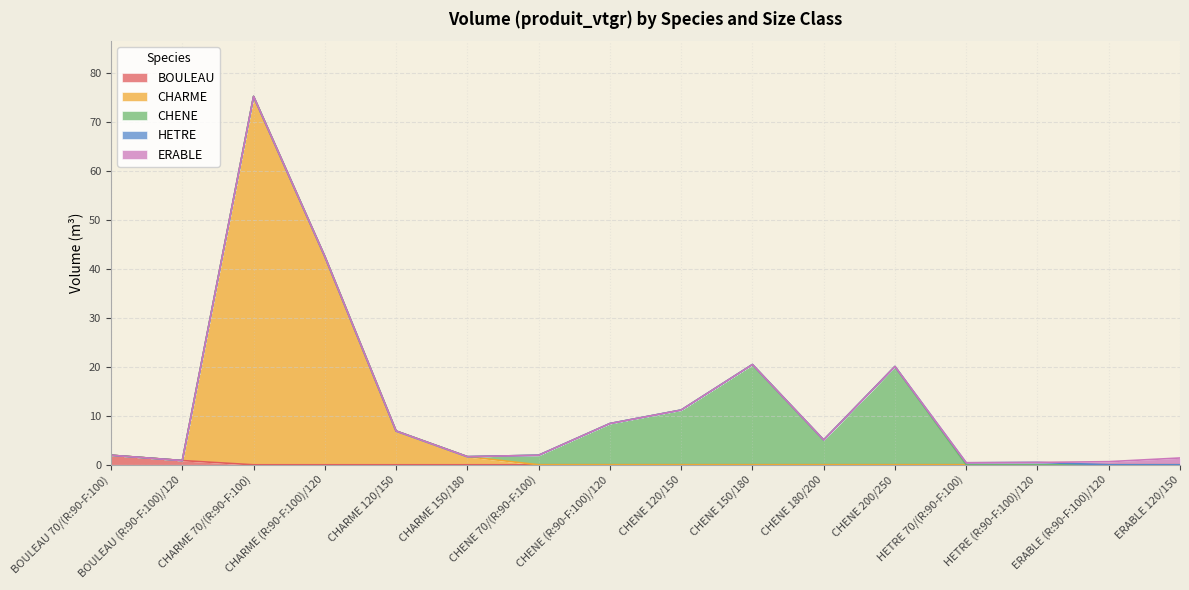

Between CHENE 150/180 and CHARME (R:90-F:100)/120, which is larger?

CHENE 150/180